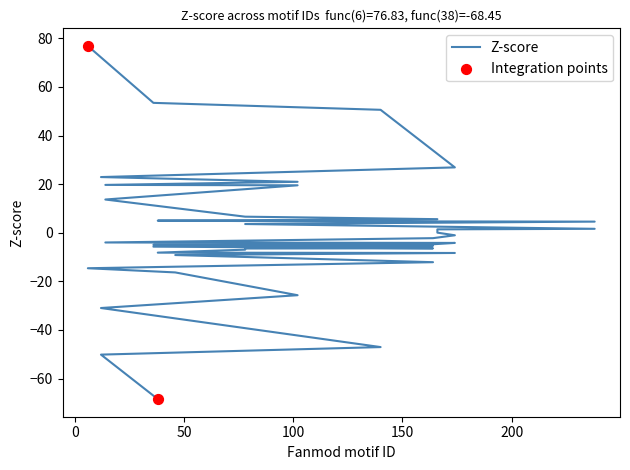

Between 102 and 14, which is larger?

102